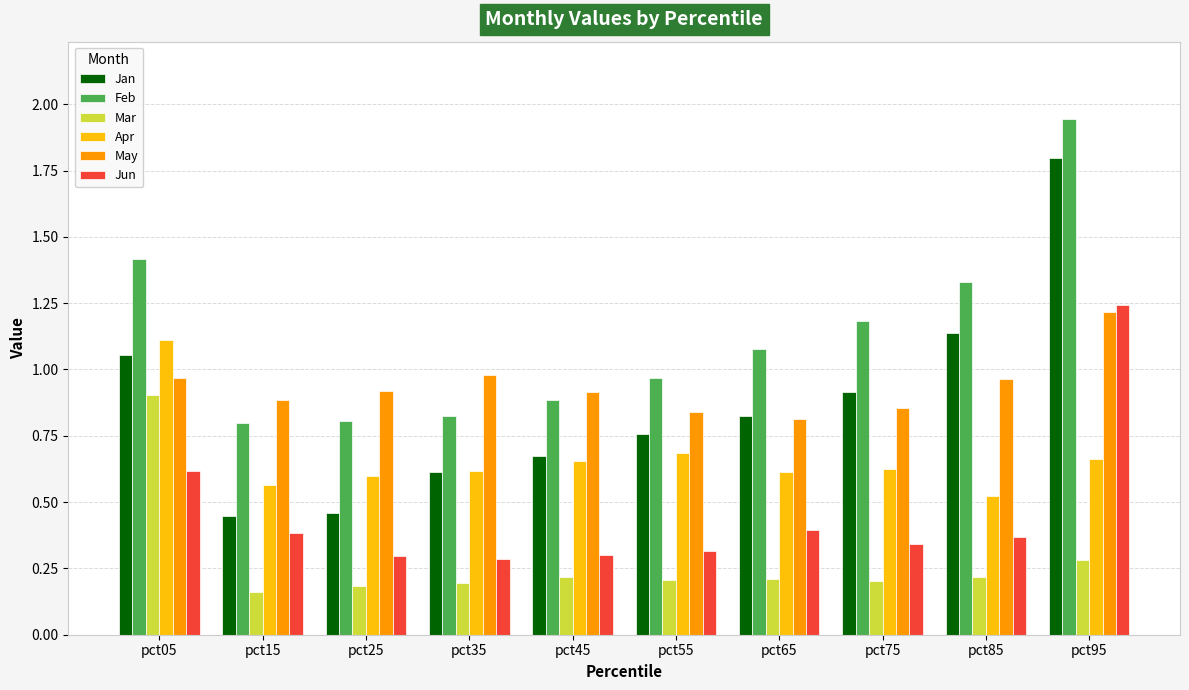

What is the sum of the Jun values at pct85 and pct95?

1.6